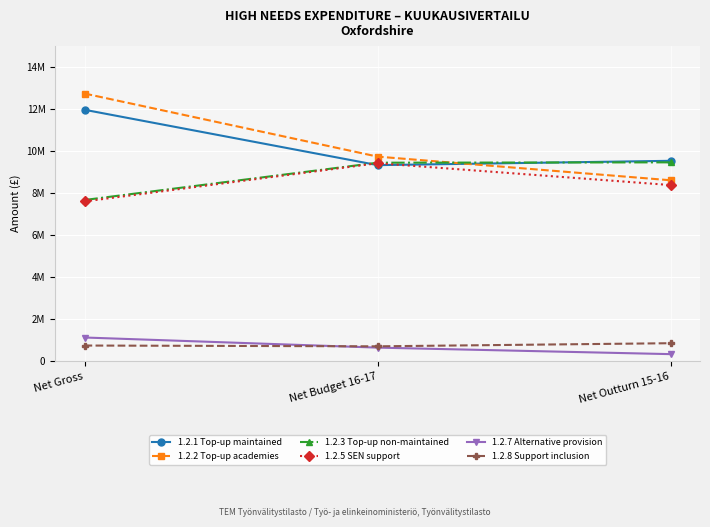

Is it true that 1.2.2 Top-up academies equals 5557049 at Net Budget 16-17?

False